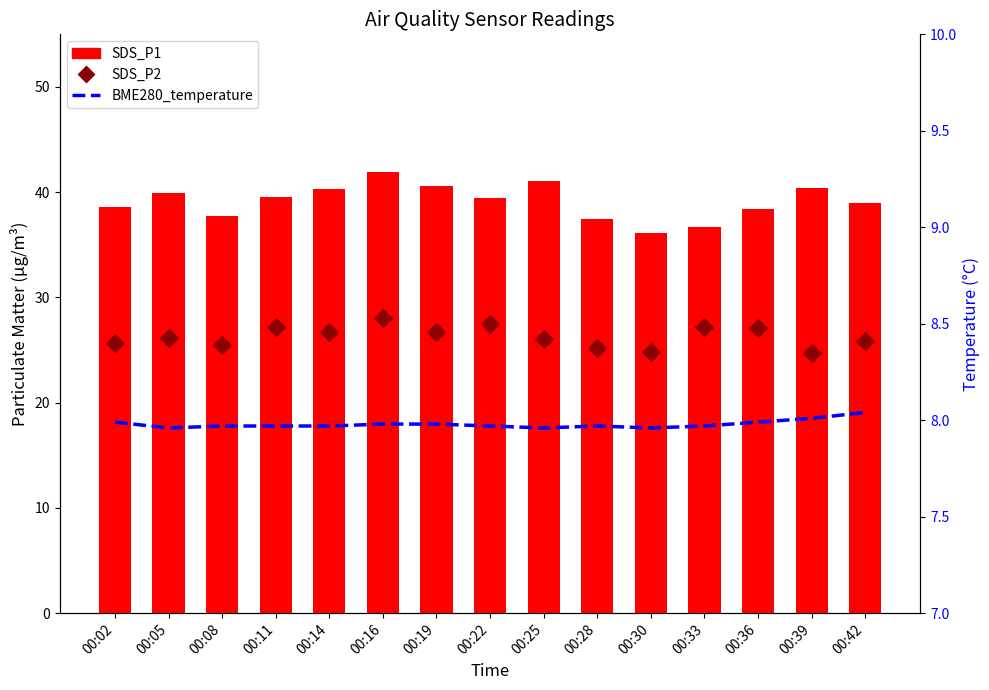

What is the total value across all series at 00:30?

68.8